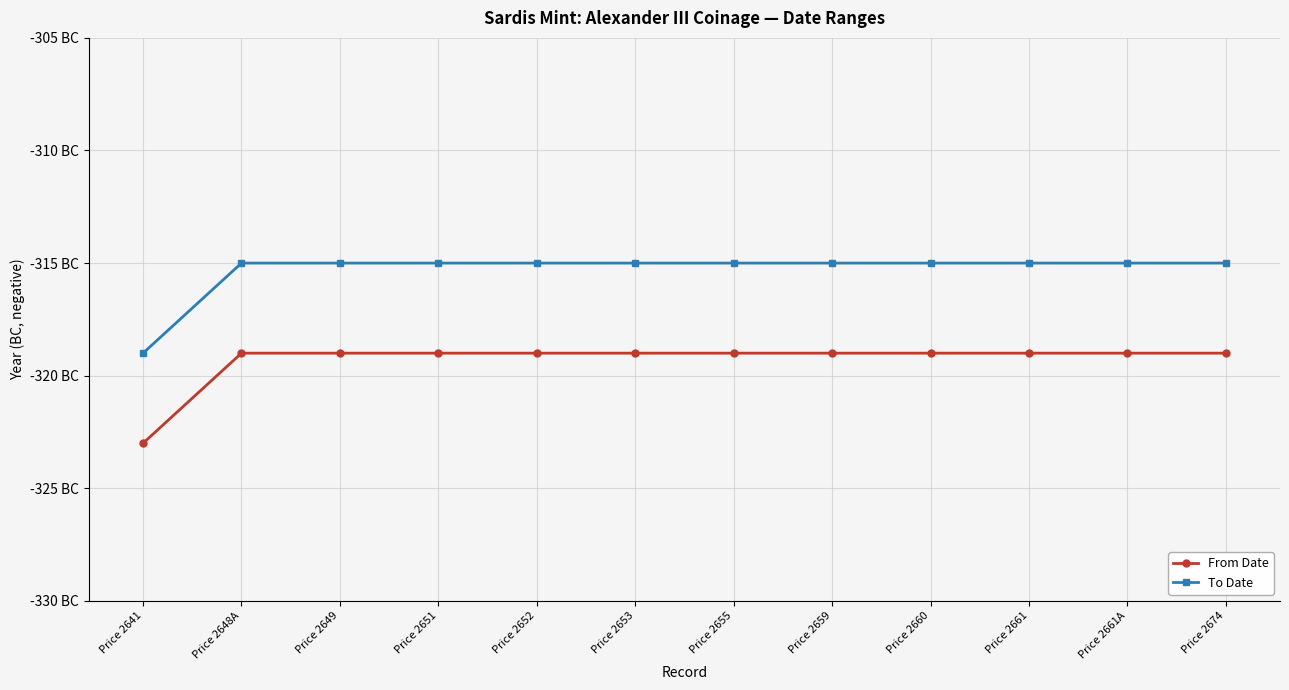

At which label is To Date closest to -317?

Price 2641